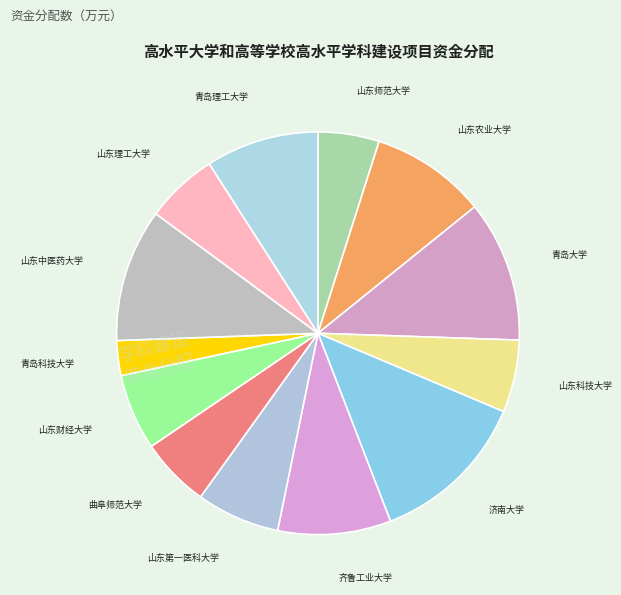

True or false: 山东中医药大学 accounts for 23% of the total.

False